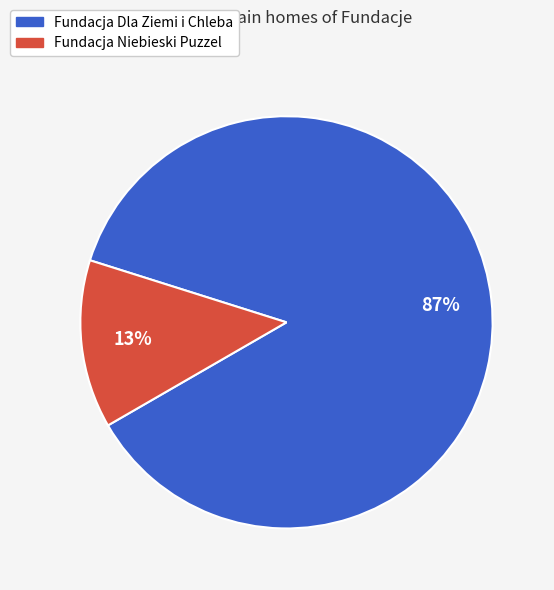

Rank the categories by value from lowest to highest.

Fundacja Niebieski Puzzel, Fundacja Dla Ziemi i Chleba